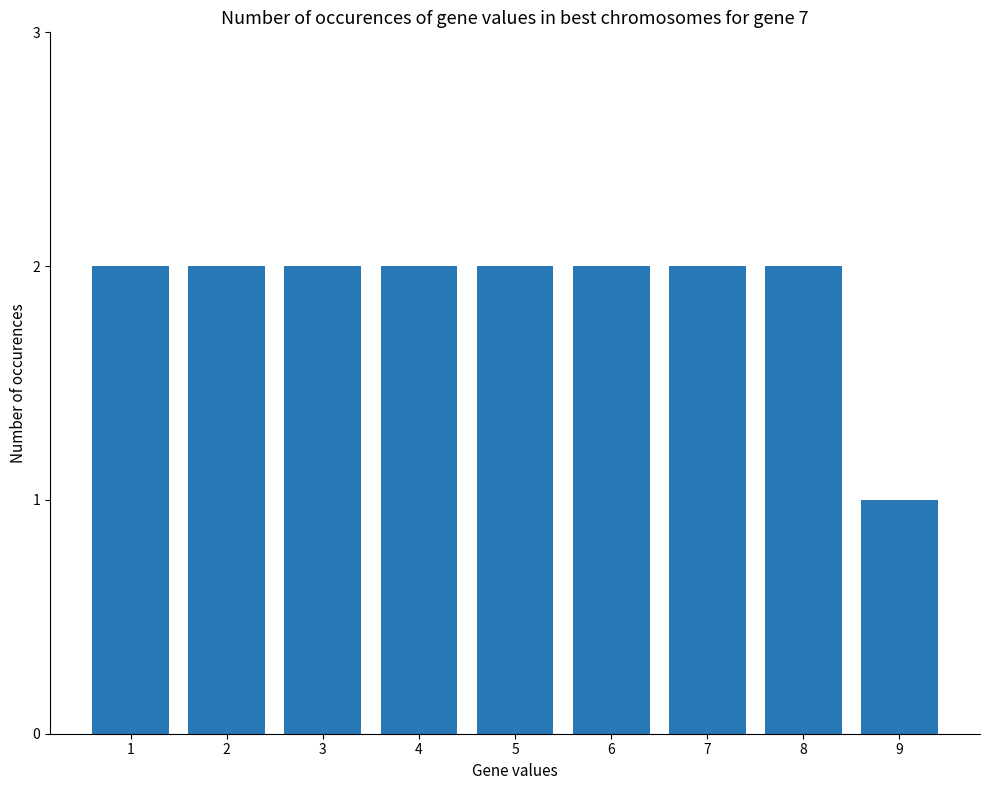

Which label corresponds to the smallest value in the chart?

9